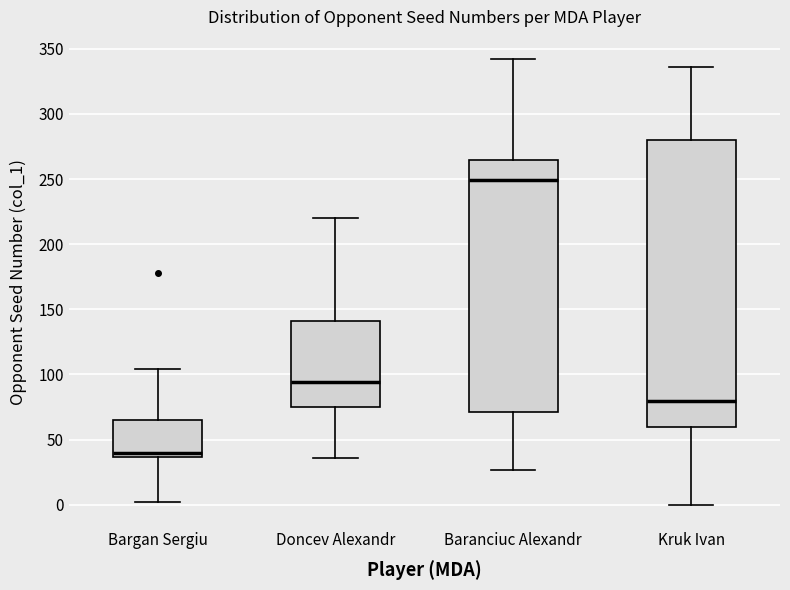

Reading left to right, transcribe this box plot: for each box, give where its median line is, the range the box spans, and where its two whiskers end, as read against the y-axis. The values are not printed on the chart, so give them approximately, as read against the axis.

Bargan Sergiu: median 40, box 35 to 65, whiskers 0 to 105
Doncev Alexandr: median 95, box 75 to 140, whiskers 35 to 220
Baranciuc Alexandr: median 250, box 70 to 265, whiskers 25 to 340
Kruk Ivan: median 80, box 60 to 280, whiskers 0 to 335